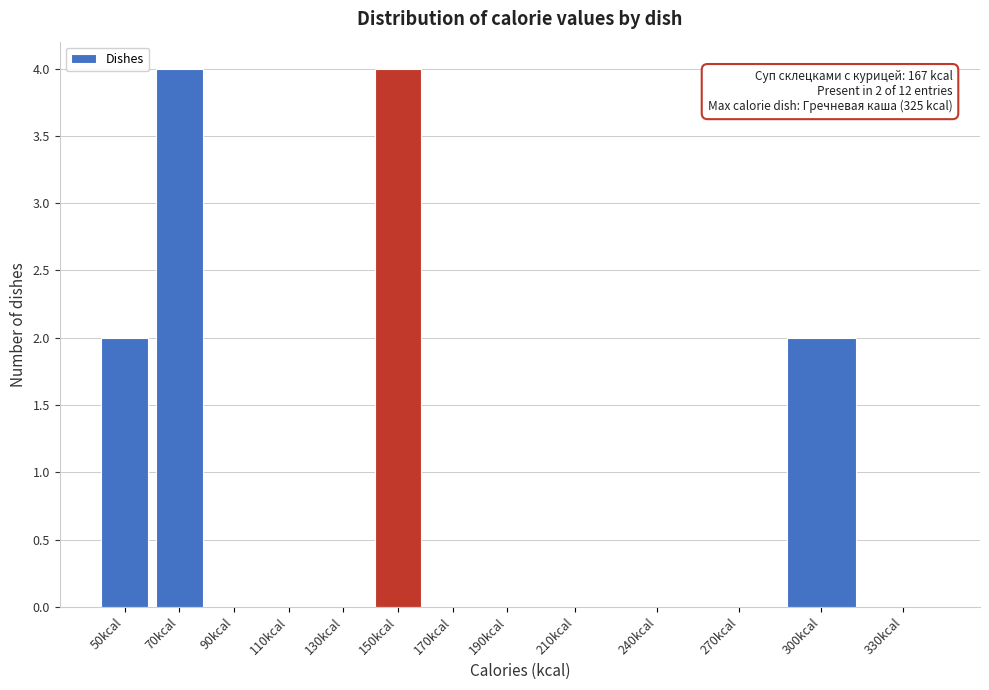

Reading right to left, extract all data points from this chart.

330kcal=0	300kcal=2	270kcal=0	240kcal=0	210kcal=0	190kcal=0	170kcal=0	150kcal=4	130kcal=0	110kcal=0	90kcal=0	70kcal=4	50kcal=2